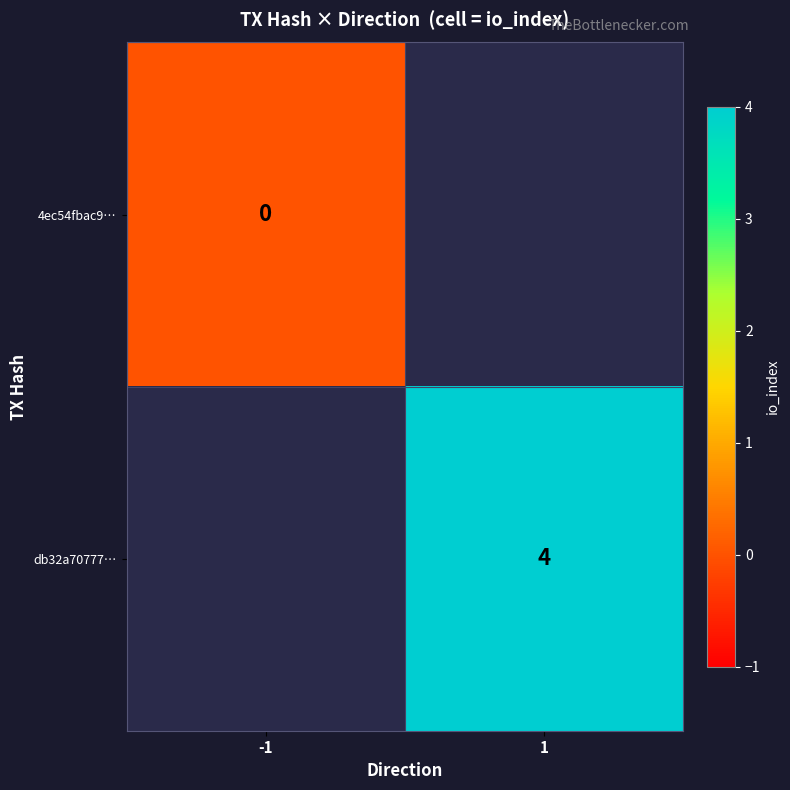

Count the number of categories in the chart.

2